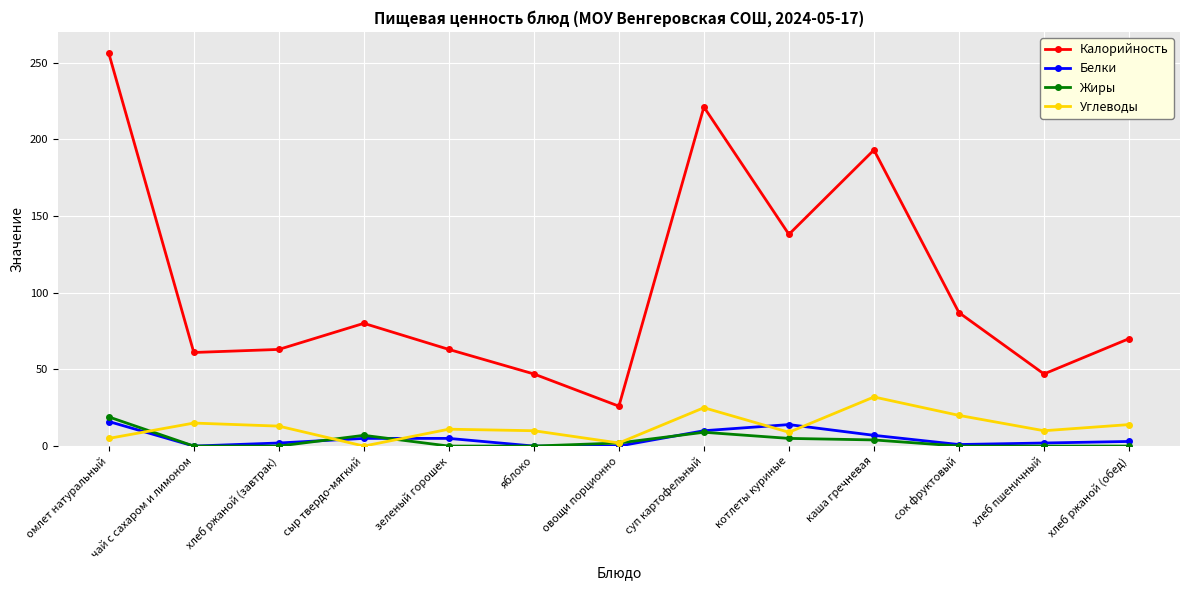

How many values in the Жиры series exceed 0?

6